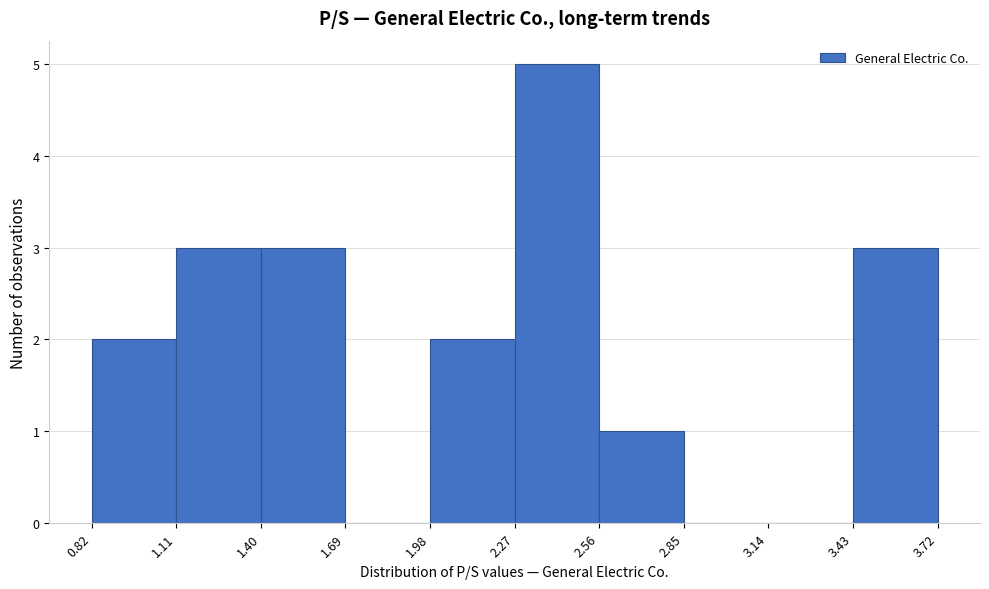

Which range on the x-axis has the tallest bar?

2.27 to 2.56